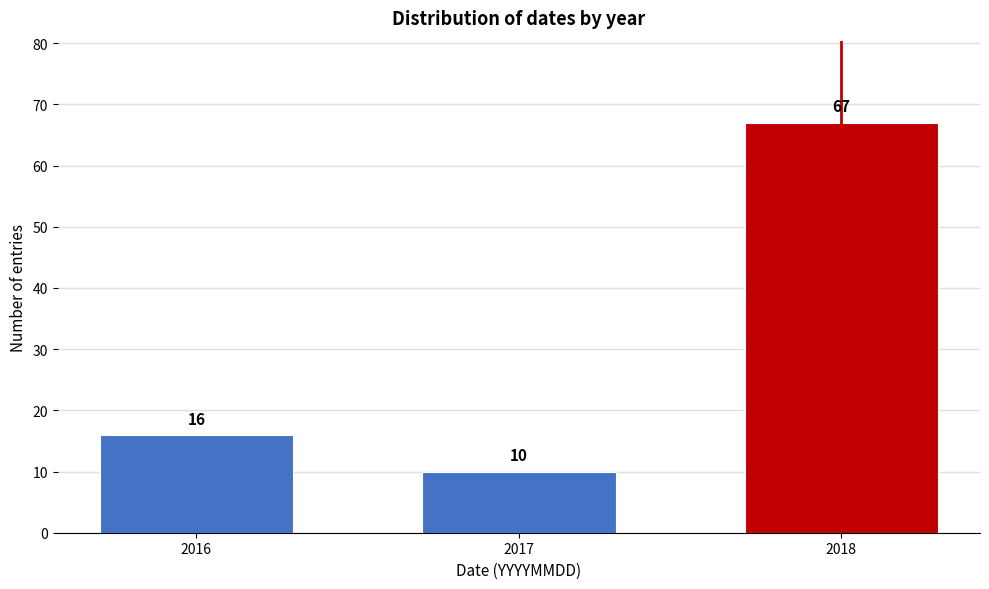

Reading left to right, transcribe all the data shown in this chart.

16	10	67